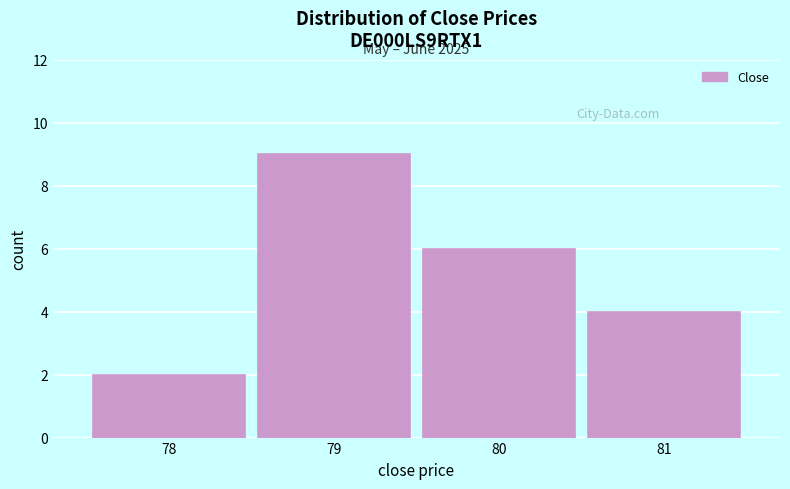

Reading left to right, what are all the values shown in this chart?

2	9	6	4